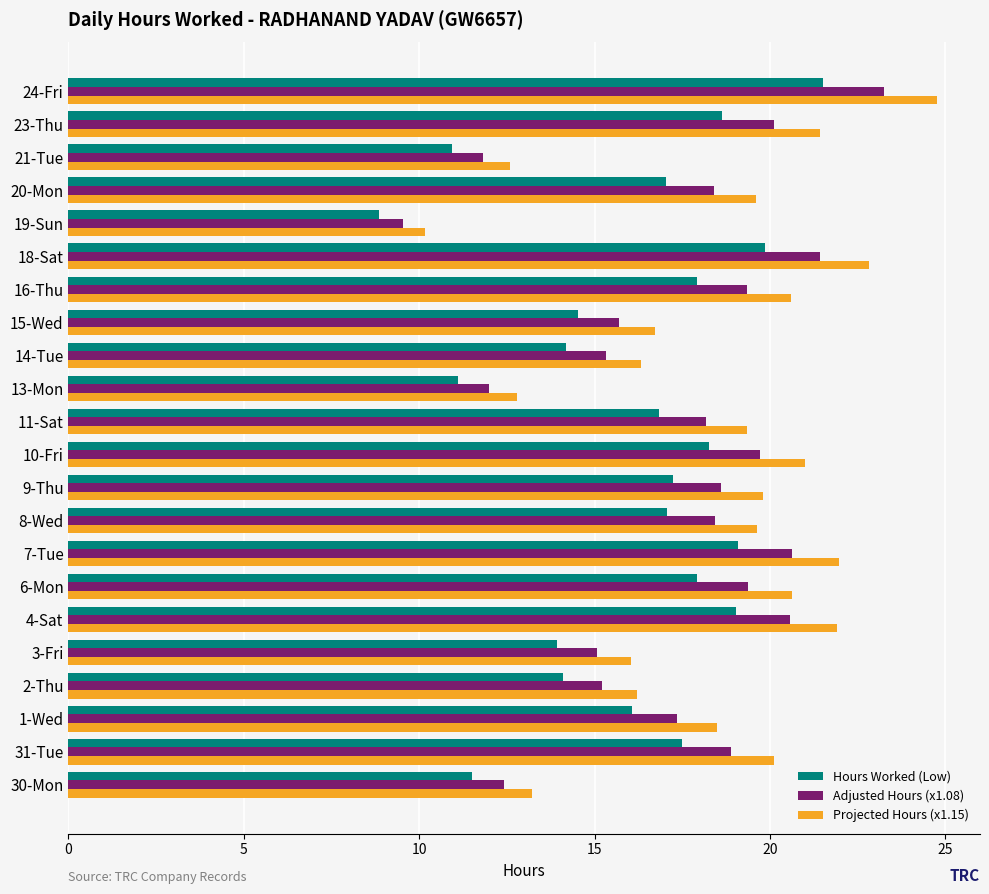

True or false: Projected Hours (x1.15) has a value of 7.8 at 9-Thu.

False